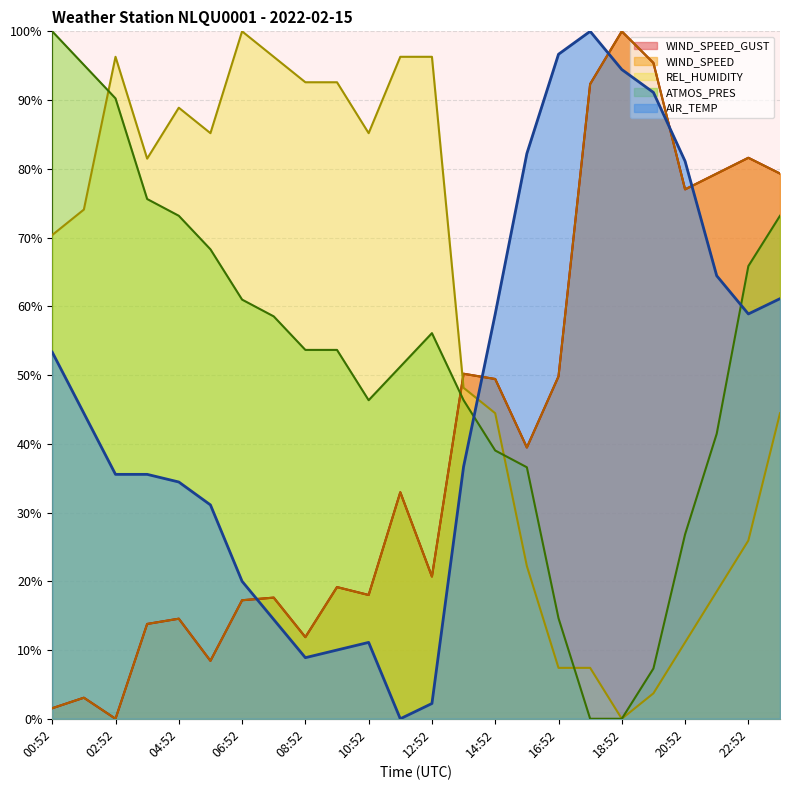

Which series has the widest spread of values?

WIND_SPEED